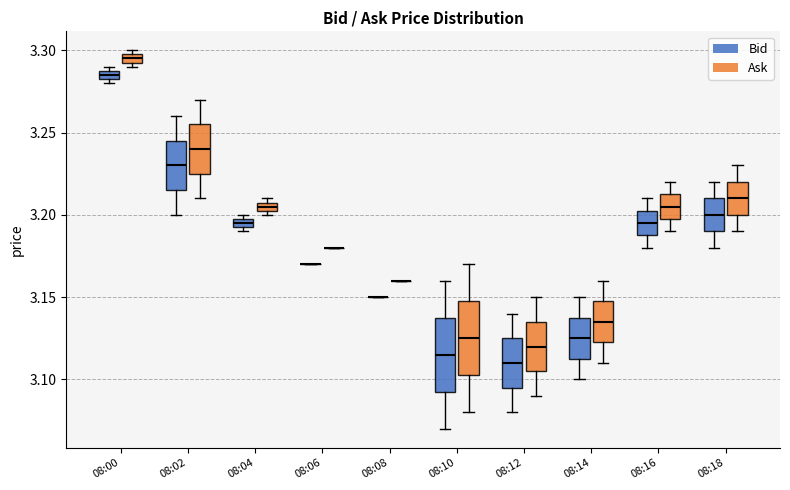

Where is the upper edge of the box for 08:04 (Bid) on the y-axis? The values are not printed on the chart, so give them approximately, as read against the axis.

3.200